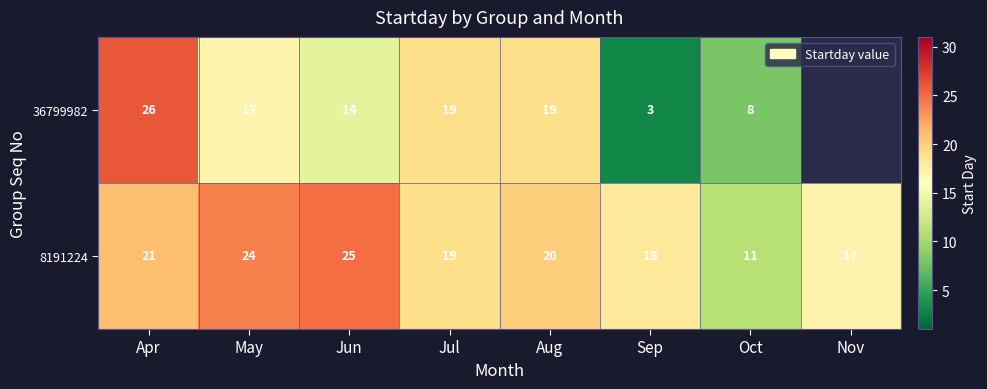

Count the number of data series in this chart.

2